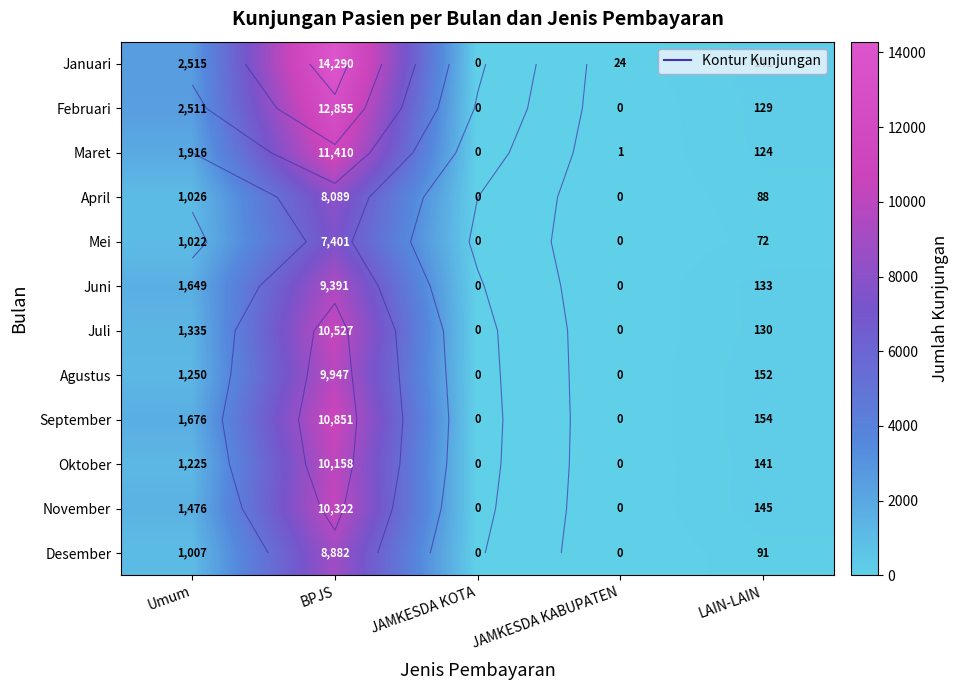

What is the spread (max minus min) of values at LAIN-LAIN?

82